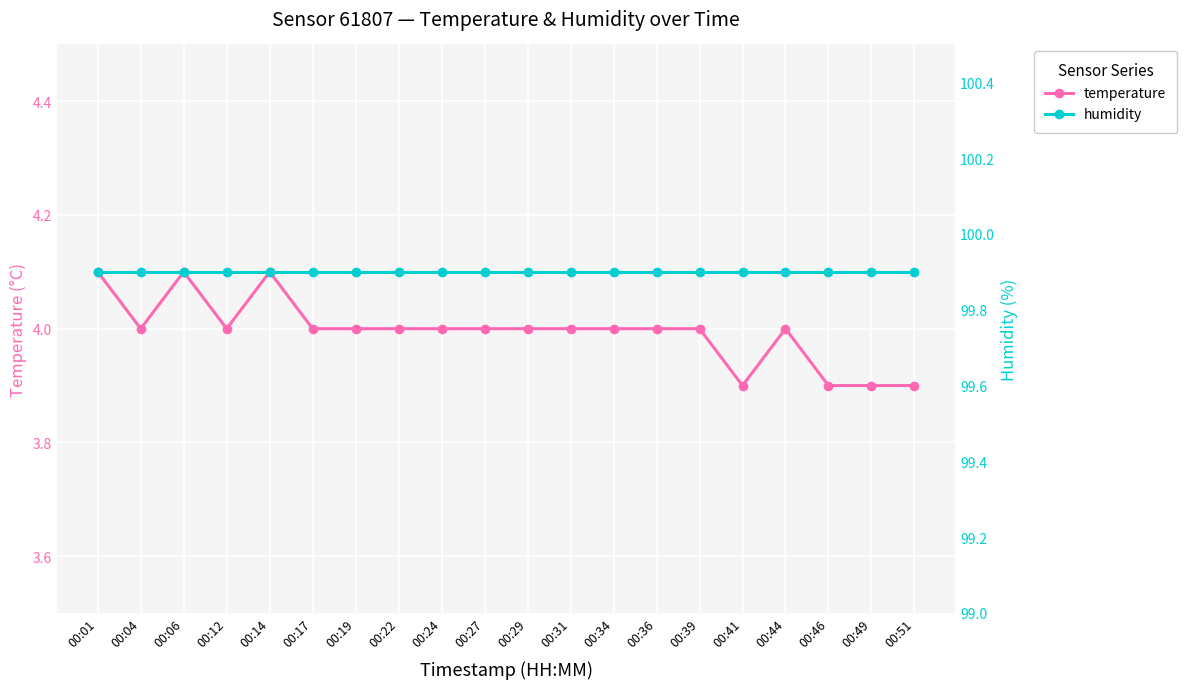

What is the sum of all humidity values?

1998.0